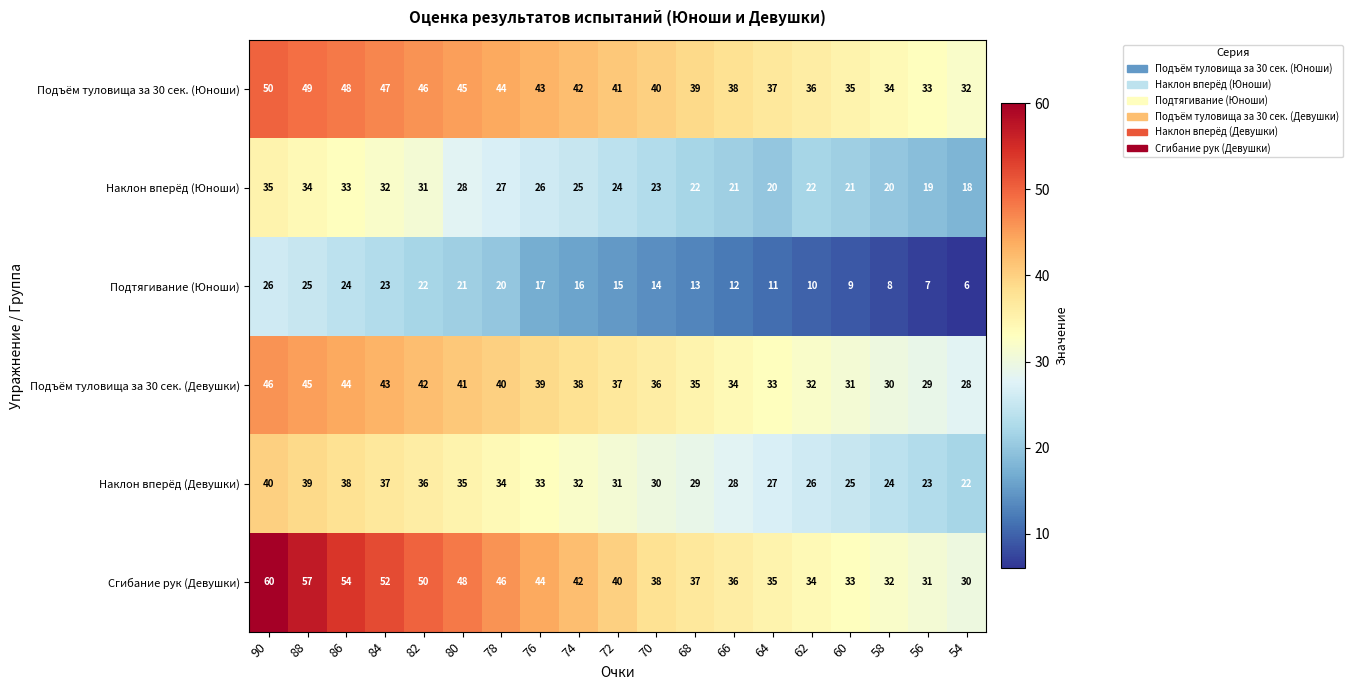

The Подъём туловища за 30 сек. (Юноши) series shows 57 at 64. True or false?

False